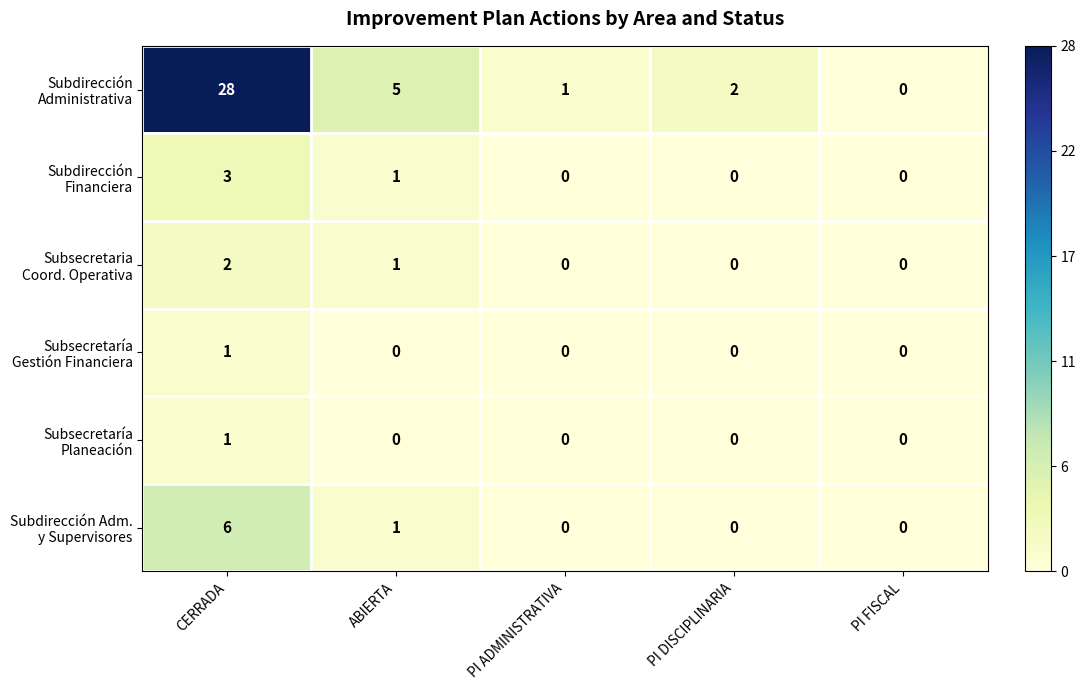

What is the difference between the highest and lowest values at ABIERTA?

5